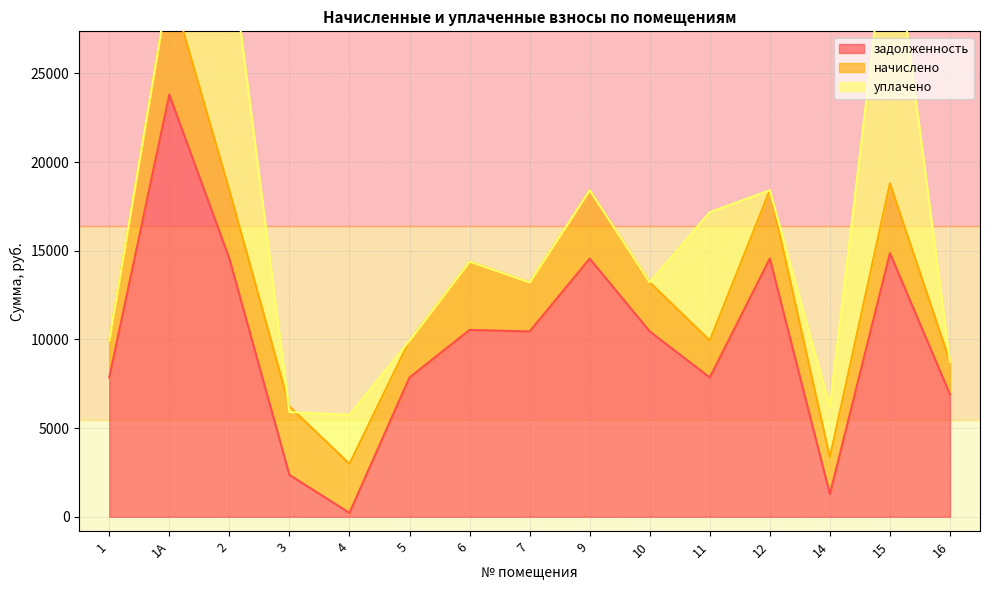

True or false: начислено has a value of 3741.8 at 7.

False